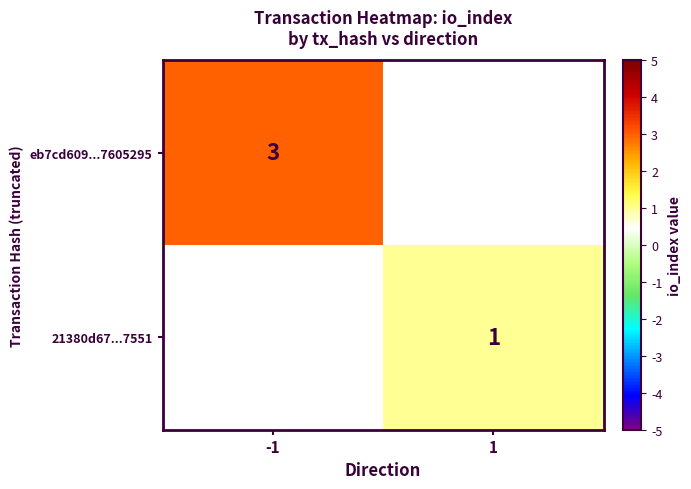

How many series are shown in this chart?

2